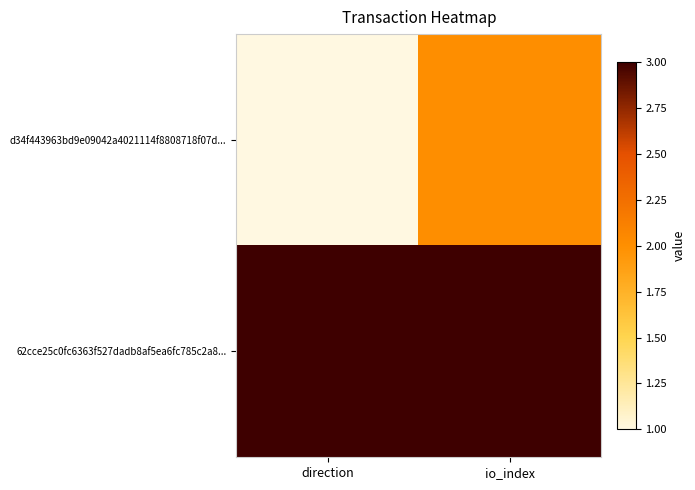

List the series in order of their overall mean, highest first.

62cce25c0fc6363f527dadb8af5ea6fc785c2a8..., d34f443963bd9e09042a4021114f8808718f07d...